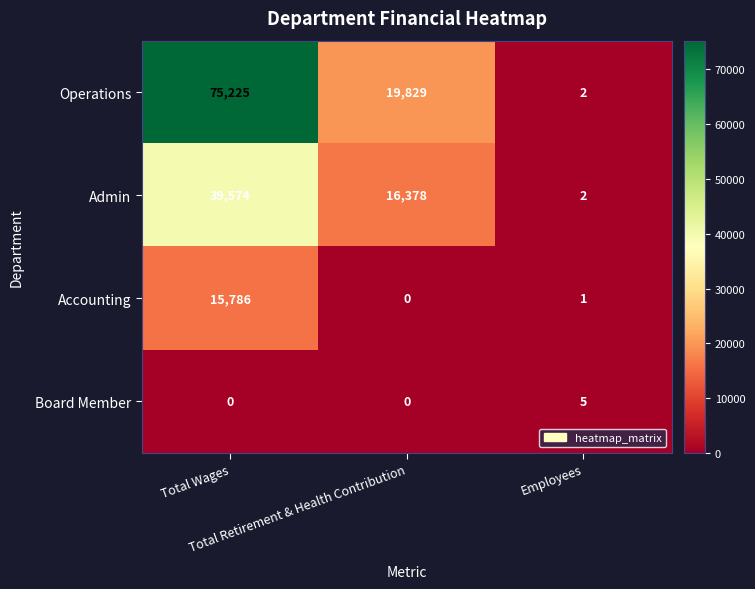

Rank the series by their maximum value, from highest to lowest.

Operations, Admin, Accounting, Board Member